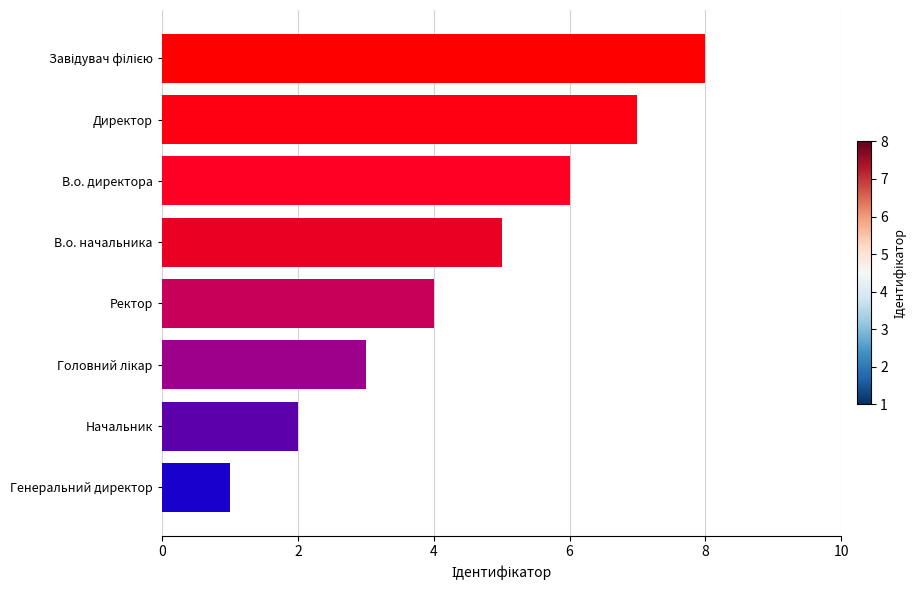

What is the difference between the maximum and second lowest values?

6